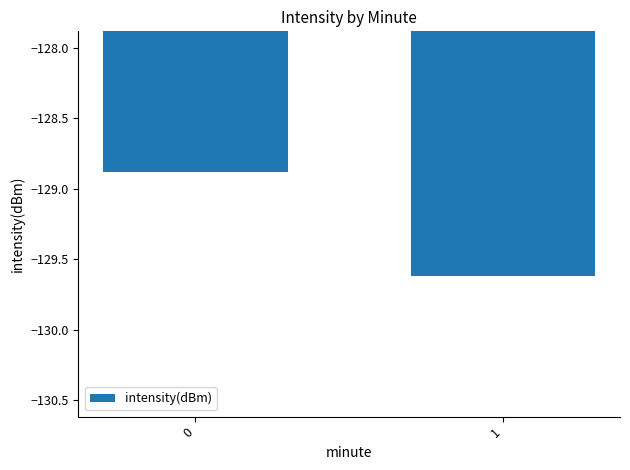

List the labels in order of value, smallest first.

1, 0